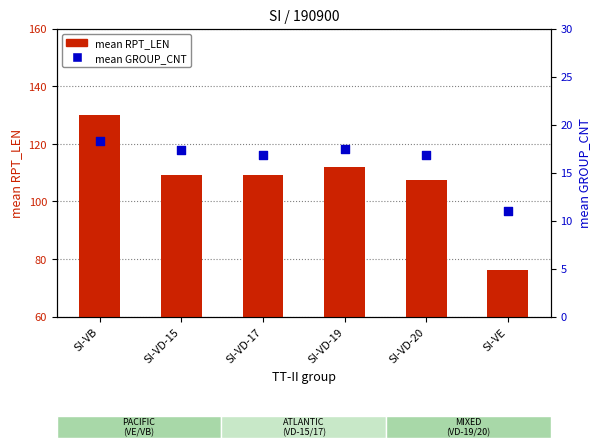

At how many categories does at least one series exceed 116?

1